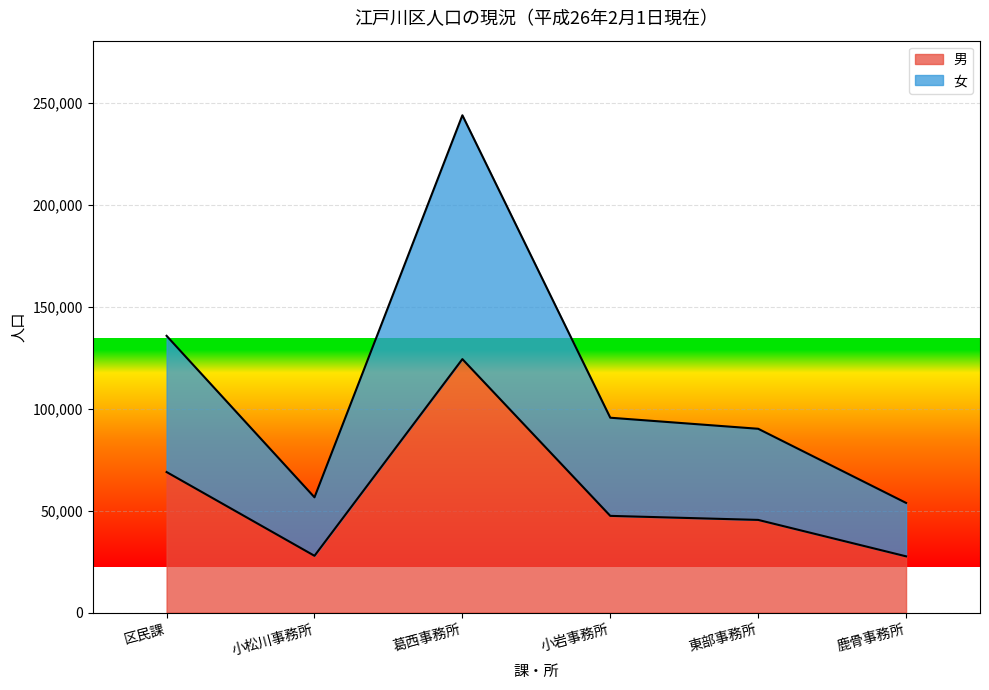

What is the greatest value displayed?

243935